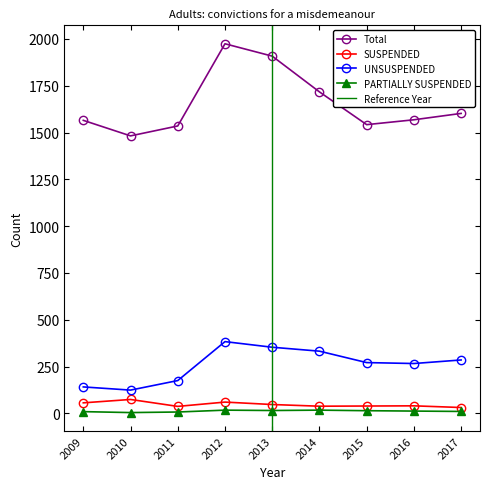

How many interior local valleys does the Total series have?

2